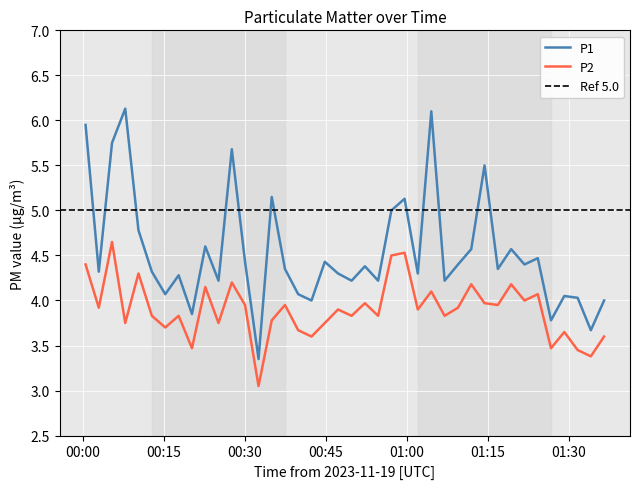

True or false: P1 and P2 cross at least once.

False